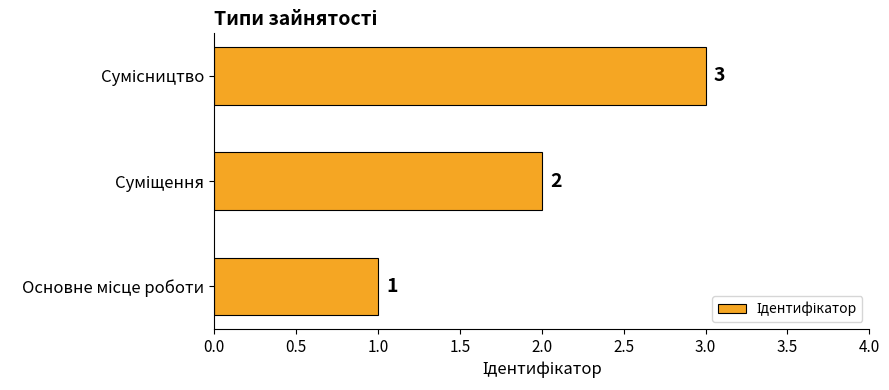

What is the difference between the maximum and second lowest values?

1